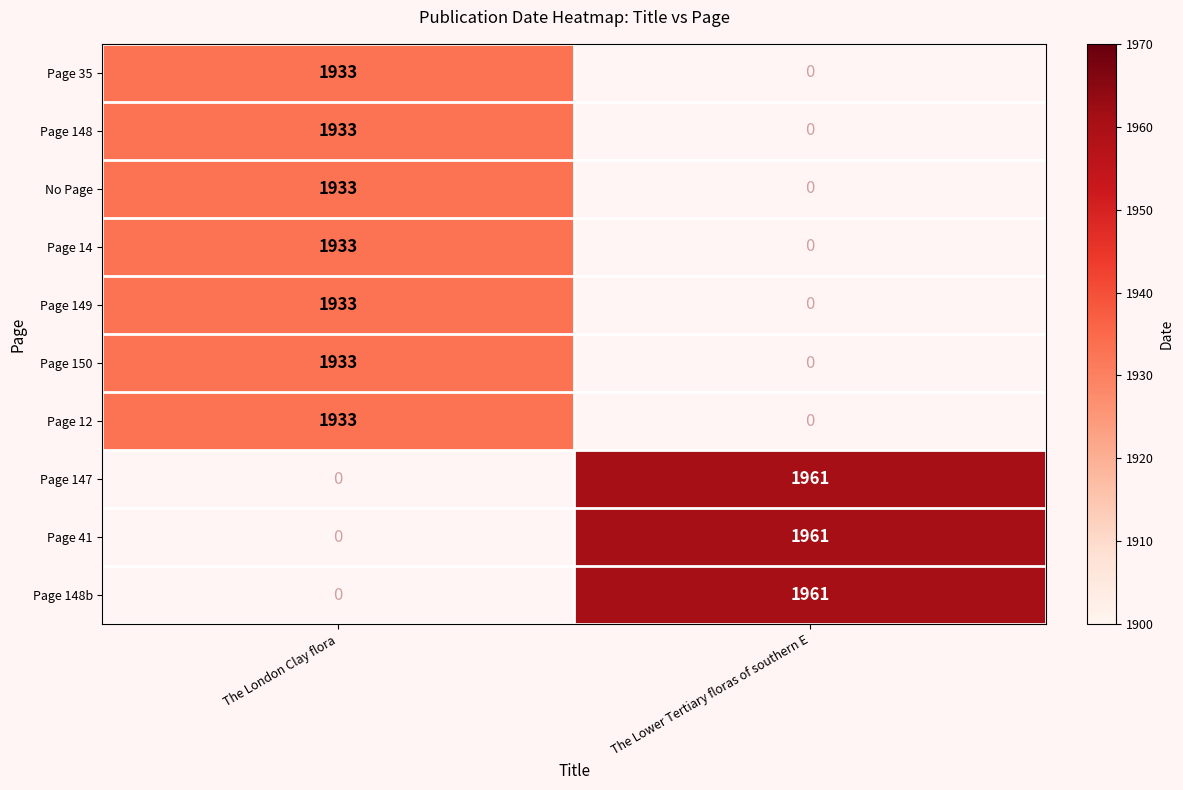

The value of Page 35 at The London Clay flora is 1933. True or false?

True